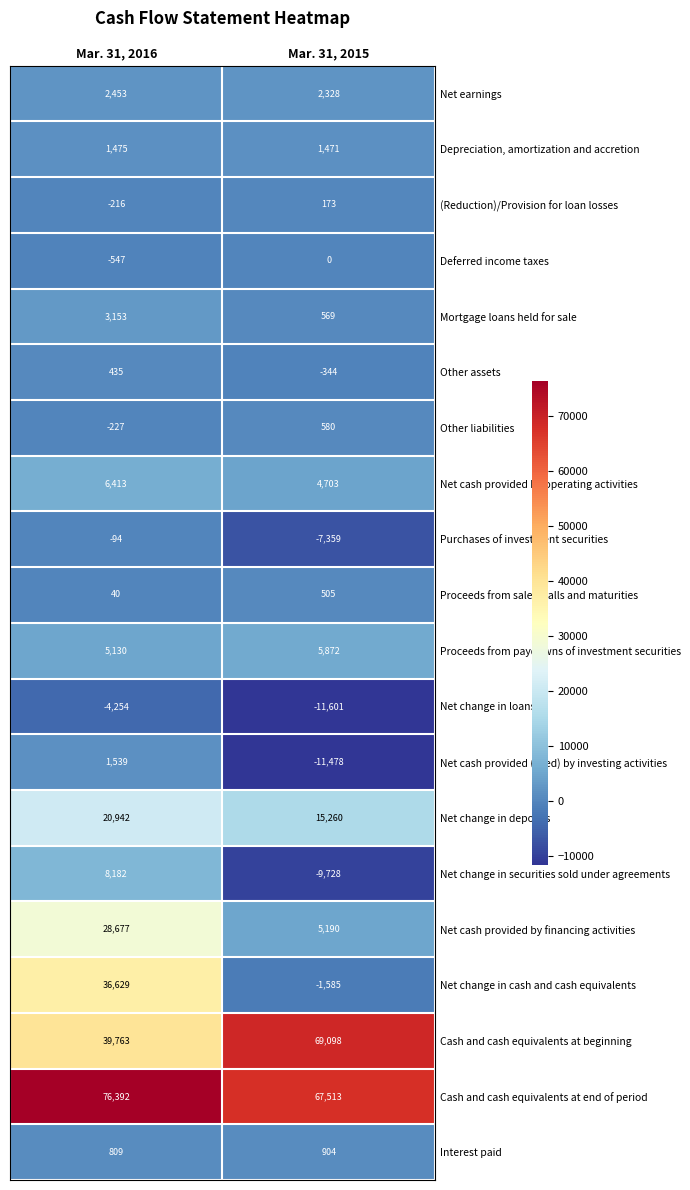

At which category is the sum across all series the highest?

Mar. 31, 2016